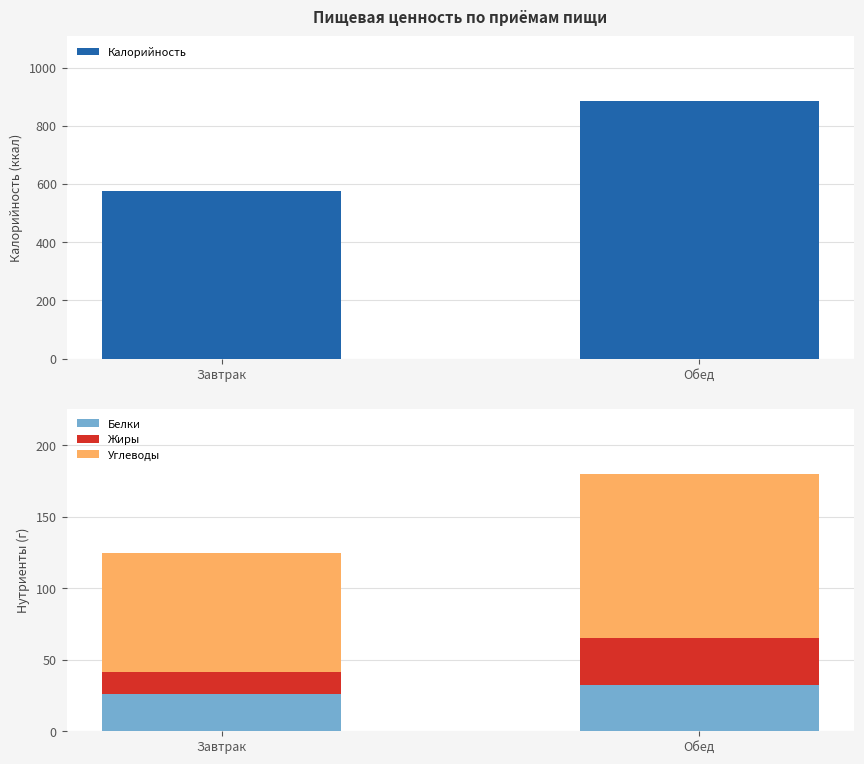

At which label is Жиры closest to 24?

Завтрак